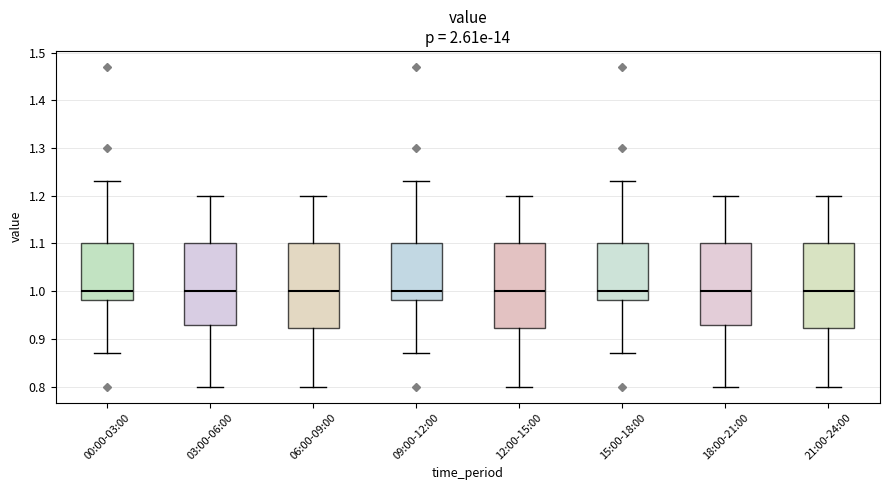

Where does the lower whisker of the box for 09:00-12:00 end on the y-axis? The values are not printed on the chart, so give them approximately, as read against the axis.

0.87